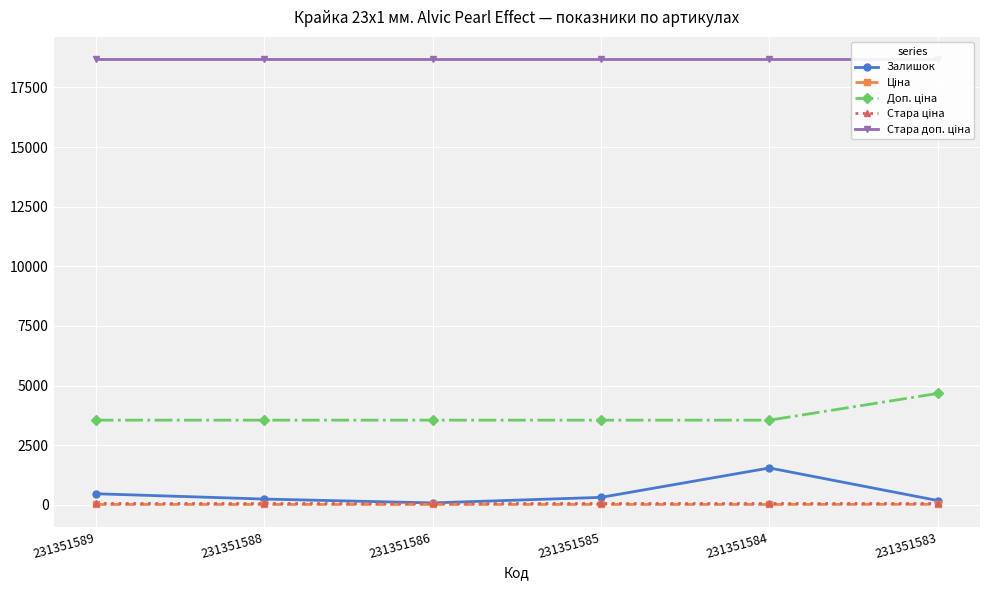

What is the highest value of the Стара ціна series?

83.0